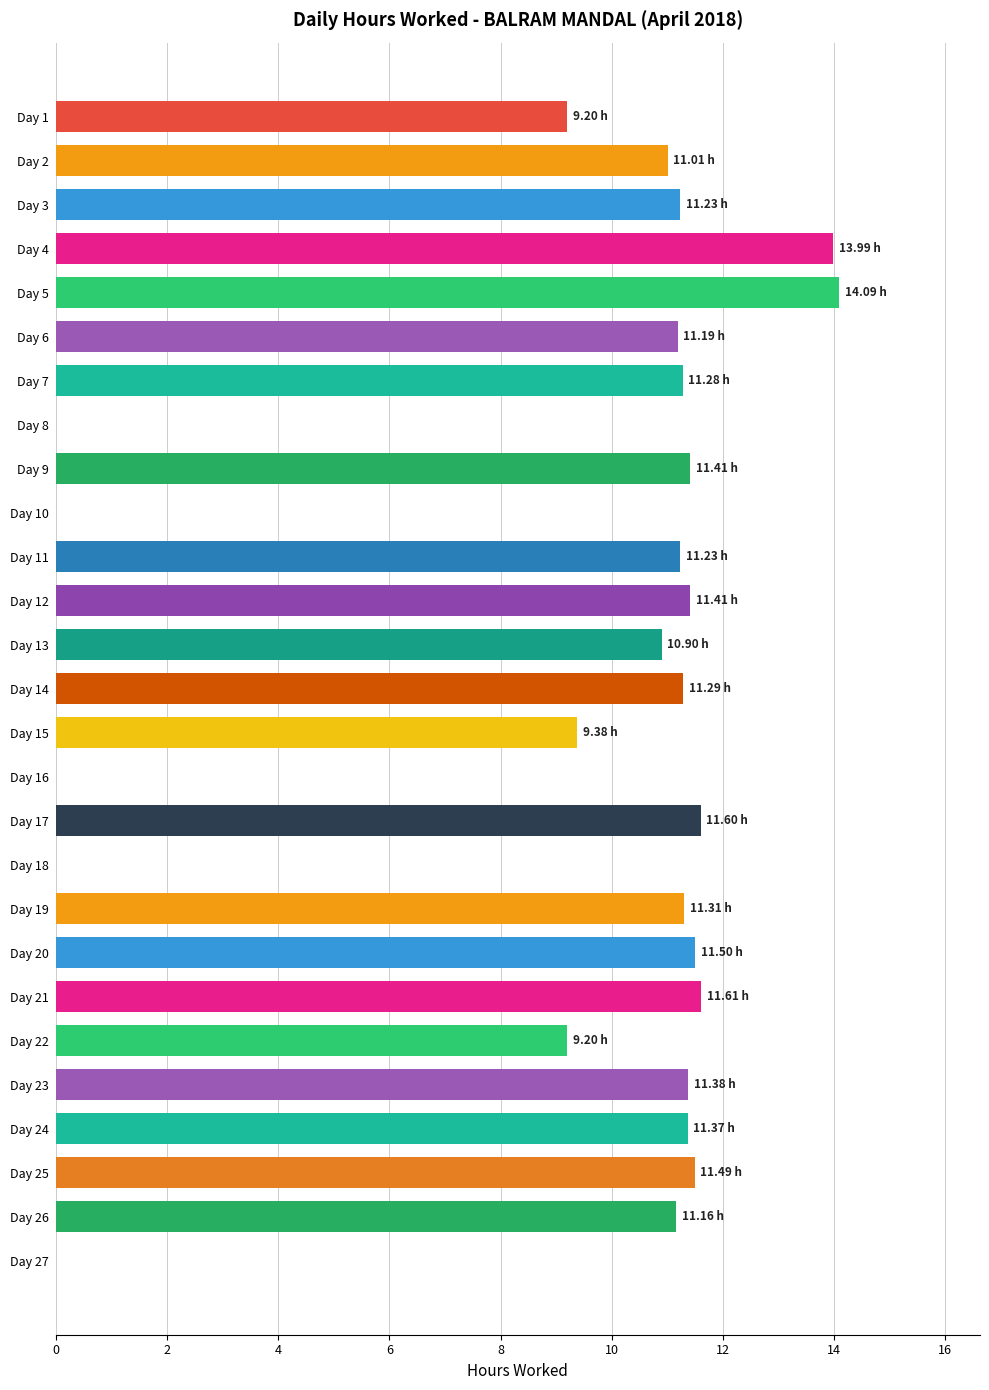

What is the change in value from Day 13 to Day 21?

+0.7